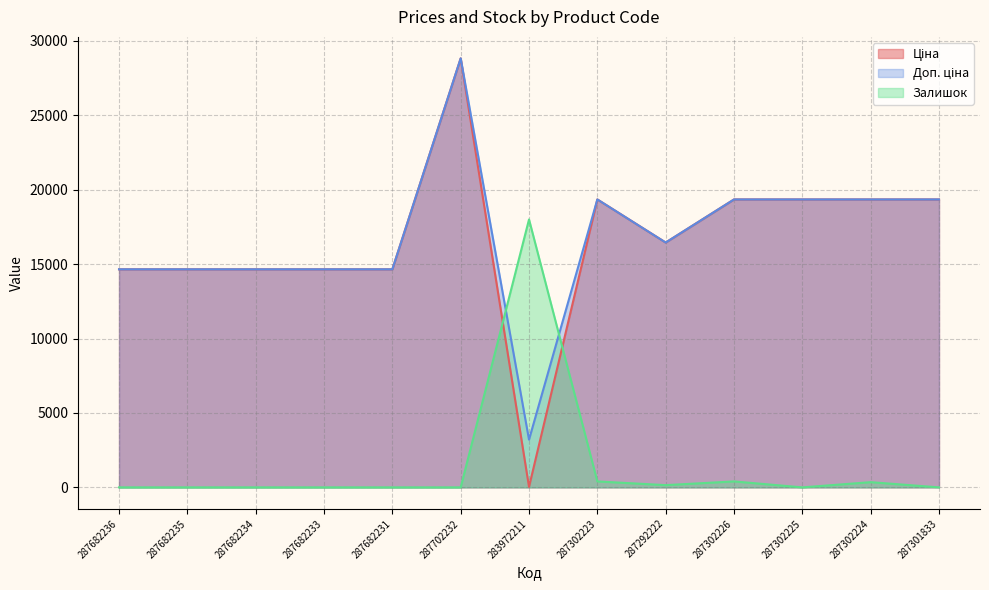

What position from the right is 287302226?

4